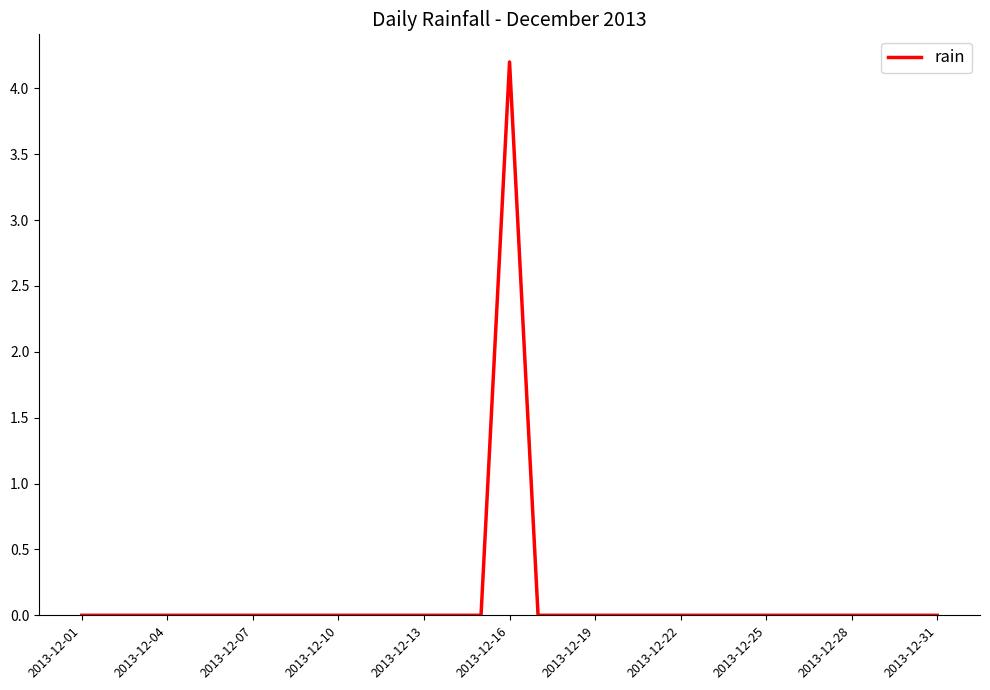

What is the maximum value shown in the chart?

4.2